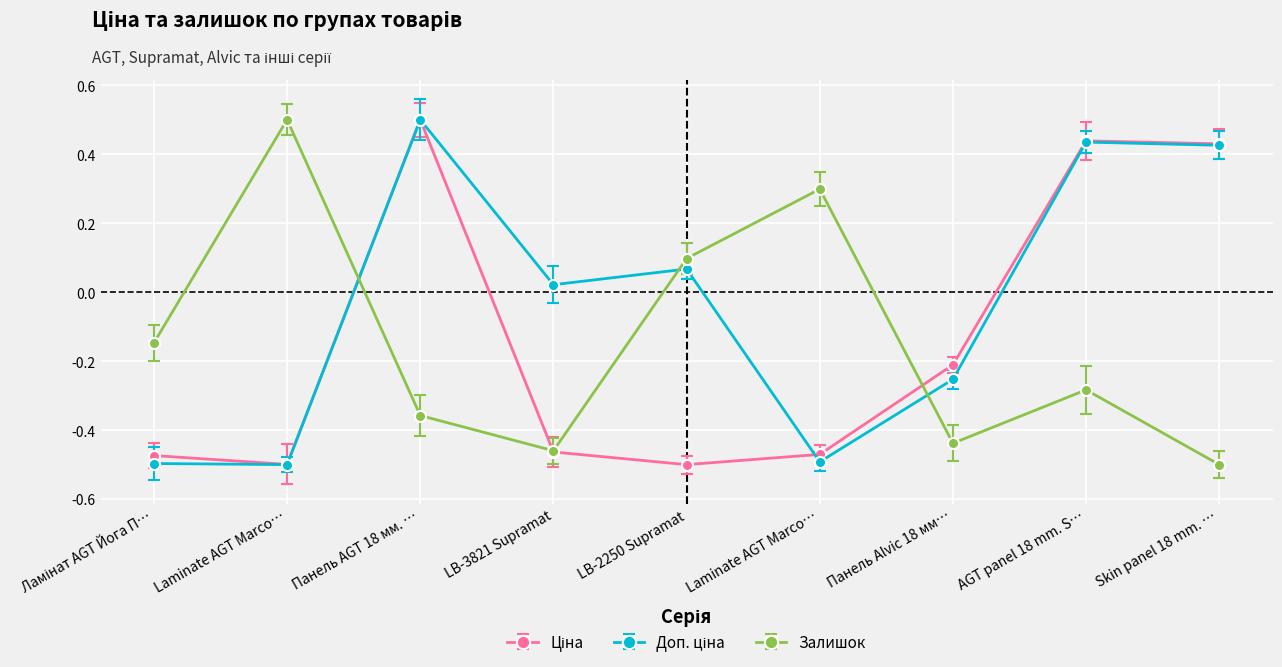

How many values in Залишок are below zero?

6